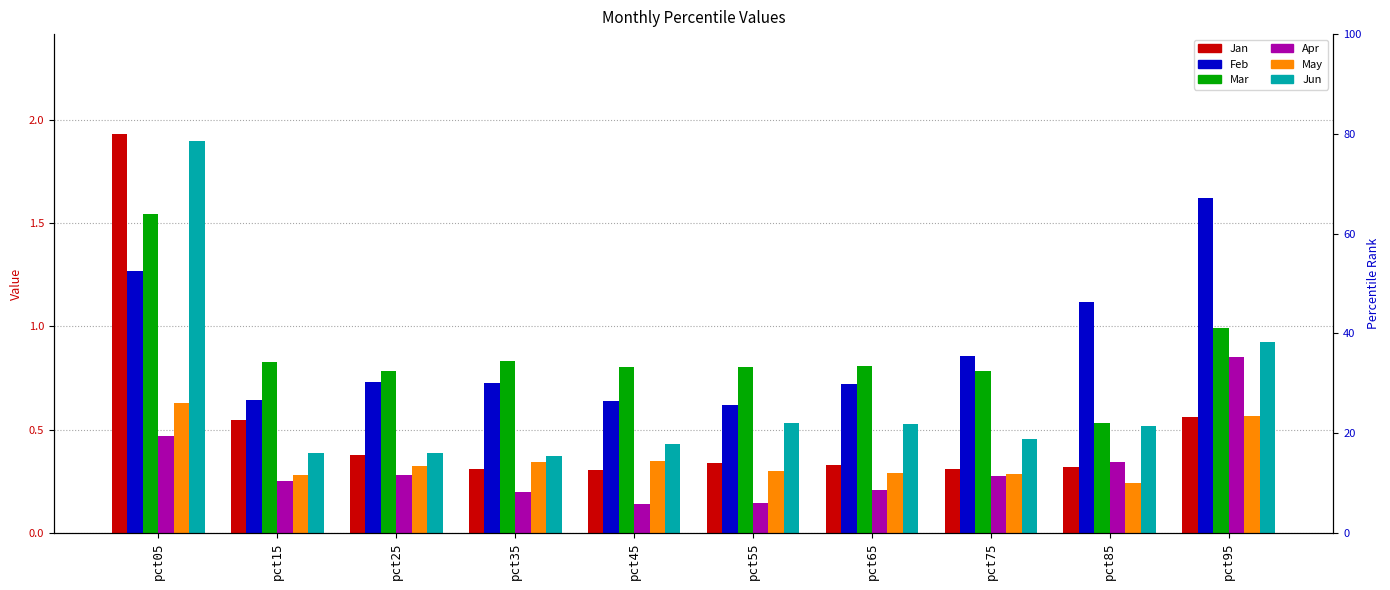

What is the sum of all Feb values?

8.9